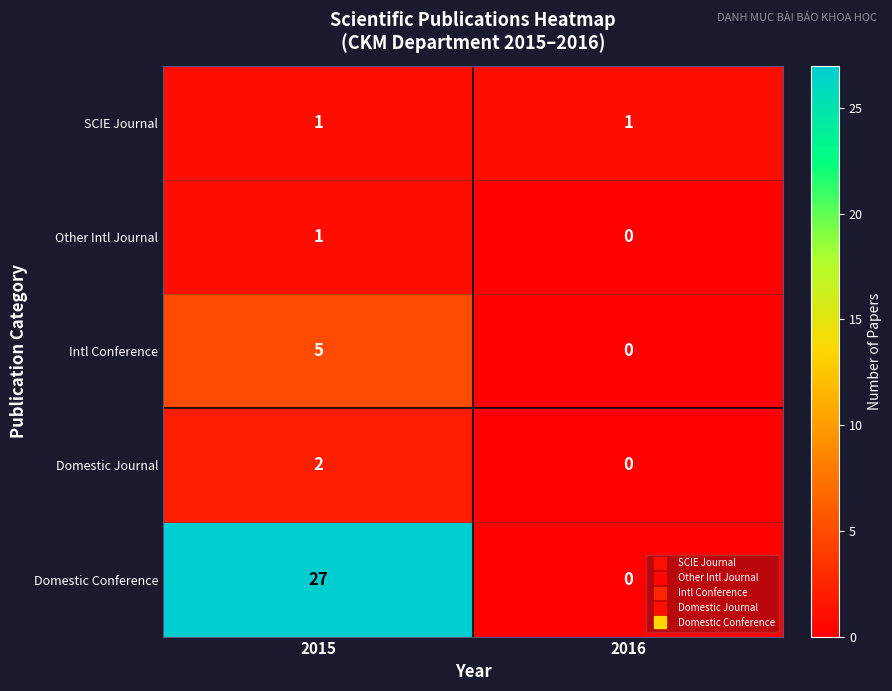

Is it true that Intl Conference equals 5 at 2015?

True